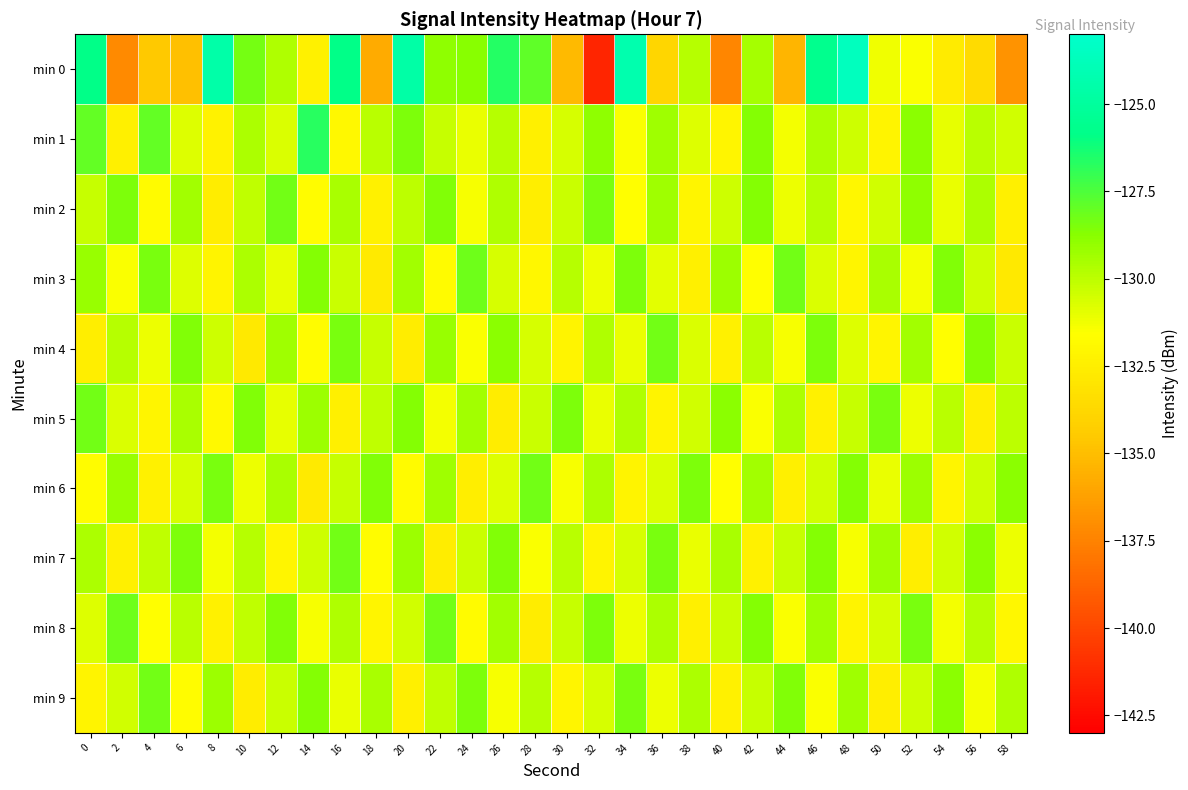

Reading left to right, transcribe all the data shown in this chart.

min 0: 0=-125.8	2=-137.2	4=-134.5	6=-134.9	8=-124.5	10=-128.3	12=-129.7	14=-132.4	16=-125.9	18=-135.8	20=-124.6	22=-128.9	24=-128.8	26=-126.6	28=-127.9	30=-135.2	32=-141.4	34=-124.3	36=-133.8	38=-129.8	40=-137.4	42=-129.5	44=-135.4	46=-125.6	48=-123.6	50=-131.3	52=-131.5	54=-132.7	56=-133.6	58=-136.8
min 1: 0=-127.9	2=-132.4	4=-128.0	6=-130.8	8=-132.3	10=-129.6	12=-130.7	14=-126.7	16=-132.0	18=-130.0	20=-128.5	22=-130.2	24=-131.1	26=-129.8	28=-132.4	30=-130.6	32=-128.9	34=-131.5	36=-129.3	38=-130.8	40=-132.1	42=-128.7	44=-131.3	46=-129.6	48=-130.4	50=-132.2	52=-128.8	54=-131.0	56=-129.9	58=-130.5
min 2: 0=-130.2	2=-128.5	4=-131.8	6=-129.4	8=-132.6	10=-130.1	12=-128.3	14=-131.7	16=-129.5	18=-132.3	20=-130.0	22=-128.6	24=-131.4	26=-129.7	28=-132.5	30=-130.3	32=-128.4	34=-131.6	36=-129.3	38=-132.1	40=-130.4	42=-128.7	44=-131.2	46=-129.8	48=-132.0	50=-130.5	52=-128.9	54=-131.1	56=-129.6	58=-132.4
min 3: 0=-129.1	2=-131.5	4=-128.4	6=-130.8	8=-132.2	10=-129.6	12=-131.0	14=-128.7	16=-130.3	18=-132.7	20=-129.4	22=-131.8	24=-128.2	26=-130.6	28=-132.0	30=-129.8	32=-131.2	34=-128.5	36=-130.9	38=-132.4	40=-129.2	42=-131.6	44=-128.3	46=-130.7	48=-132.1	50=-129.5	52=-131.3	54=-128.6	56=-130.4	58=-132.8
min 4: 0=-132.5	2=-129.8	4=-131.2	6=-128.6	8=-130.4	10=-132.8	12=-129.3	14=-131.7	16=-128.4	18=-130.2	20=-132.6	22=-129.1	24=-131.5	26=-128.8	28=-130.6	30=-132.2	32=-129.7	34=-131.1	36=-128.3	38=-130.7	40=-132.3	42=-129.9	44=-131.4	46=-128.5	48=-130.8	50=-132.1	52=-129.4	54=-131.6	56=-128.7	58=-130.3
min 5: 0=-128.3	2=-130.7	4=-132.1	6=-129.5	8=-131.9	10=-128.6	12=-131.0	14=-129.2	16=-132.4	18=-130.1	20=-128.7	22=-131.3	24=-129.4	26=-132.6	28=-130.3	30=-128.5	32=-131.1	34=-129.7	36=-132.2	38=-130.5	40=-128.8	42=-131.5	44=-129.6	46=-132.3	48=-130.2	50=-128.4	52=-131.2	54=-129.9	56=-132.5	58=-130.0
min 6: 0=-131.7	2=-129.1	4=-132.3	6=-130.6	8=-128.4	10=-131.2	12=-129.5	14=-132.7	16=-130.2	18=-128.6	20=-131.8	22=-129.3	24=-132.5	26=-130.8	28=-128.3	30=-131.4	32=-129.6	34=-132.2	36=-130.7	38=-128.5	40=-131.6	42=-129.4	44=-132.4	46=-130.5	48=-128.7	50=-131.1	52=-129.2	54=-132.1	56=-130.4	58=-128.8
min 7: 0=-129.6	2=-132.4	4=-130.1	6=-128.5	8=-131.3	10=-129.8	12=-132.1	14=-130.4	16=-128.3	18=-131.7	20=-129.2	22=-132.6	24=-130.3	26=-128.6	28=-131.5	30=-129.9	32=-132.2	34=-130.6	36=-128.4	38=-131.1	40=-129.5	42=-132.3	44=-130.2	46=-128.7	48=-131.4	50=-129.3	52=-132.5	54=-130.5	56=-128.8	58=-131.2
min 8: 0=-130.8	2=-128.2	4=-131.6	6=-129.9	8=-132.3	10=-130.1	12=-128.6	14=-131.4	16=-129.7	18=-132.1	20=-130.5	22=-128.3	24=-131.8	26=-129.4	28=-132.6	30=-130.2	32=-128.5	34=-131.2	36=-129.6	38=-132.4	40=-130.3	42=-128.7	44=-131.5	46=-129.3	48=-132.2	50=-130.6	52=-128.4	54=-131.3	56=-129.8	58=-132.0
min 9: 0=-132.2	2=-130.5	4=-128.3	6=-131.7	8=-129.2	10=-132.6	12=-130.3	14=-128.7	16=-131.1	18=-129.5	20=-132.4	22=-130.1	24=-128.5	26=-131.4	28=-129.8	30=-132.1	32=-130.6	34=-128.4	36=-131.2	38=-129.6	40=-132.3	42=-130.2	44=-128.6	46=-131.5	48=-129.3	50=-132.5	52=-130.4	54=-128.8	56=-131.3	58=-129.7